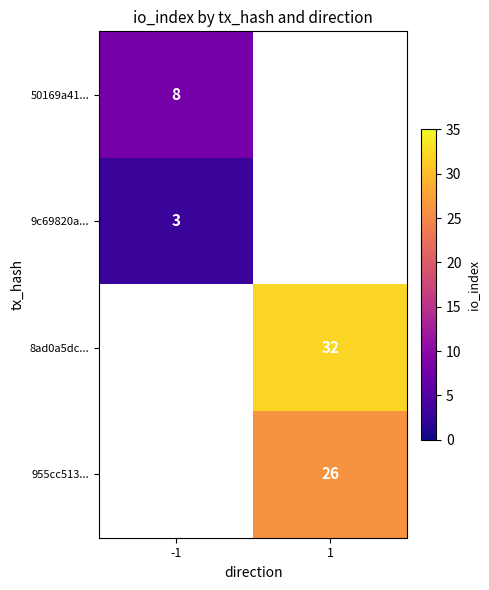

The value of 50169a41... at -1 is 11. True or false?

False